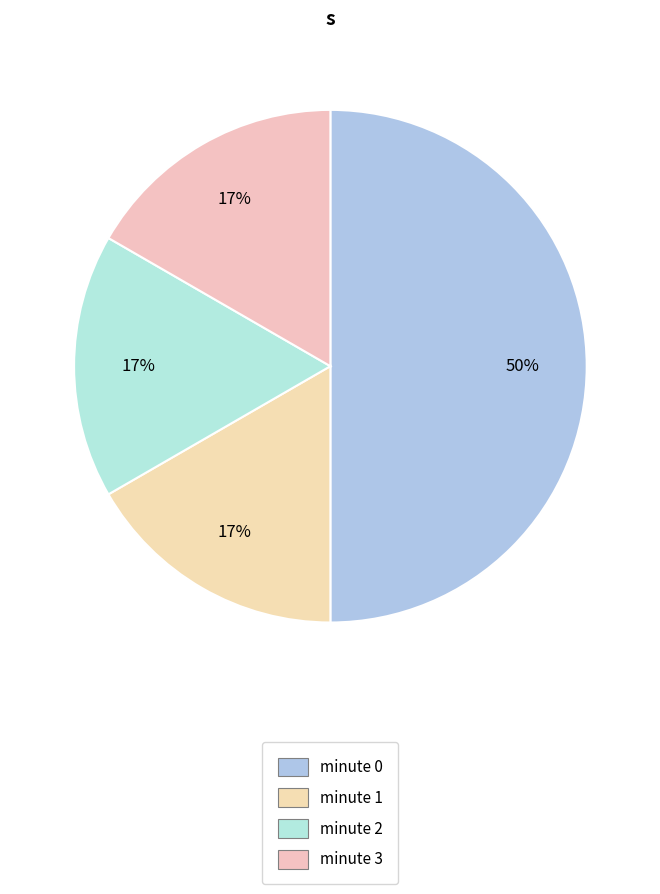

To the nearest percent, what percentage of the pie is minute 0?

50%